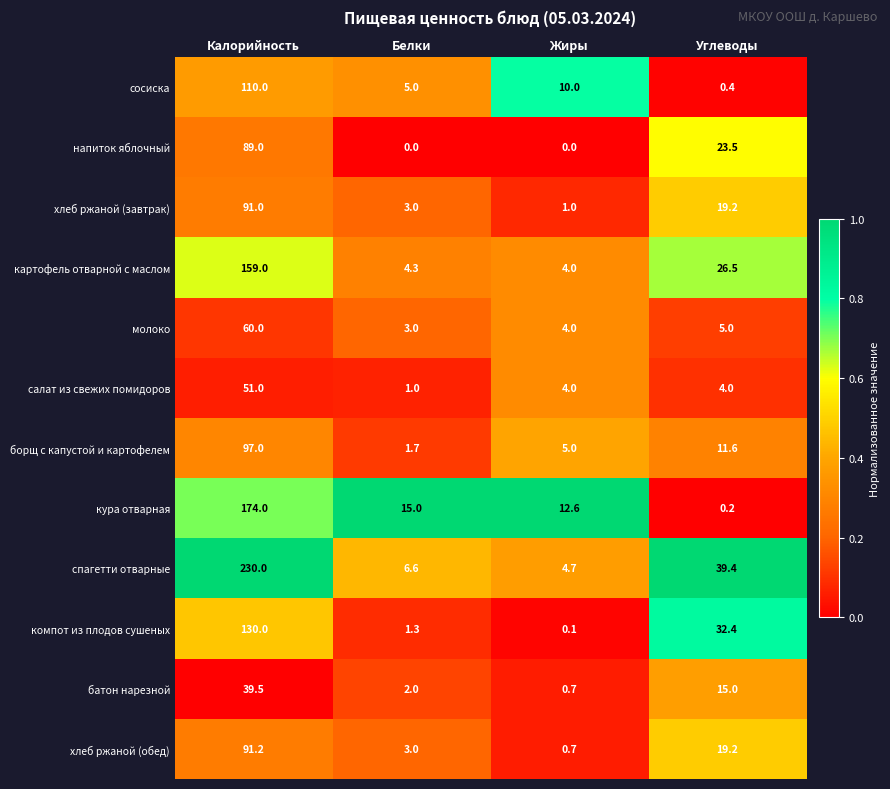

What is the total value across all series at Жиры?

46.8